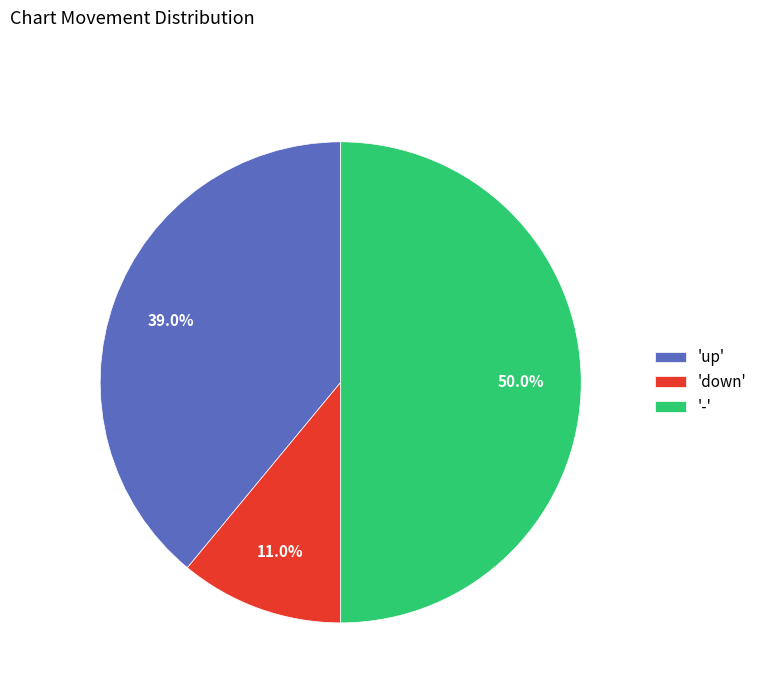

To the nearest percent, what is the difference between the largest and smallest slice percentages?

39%